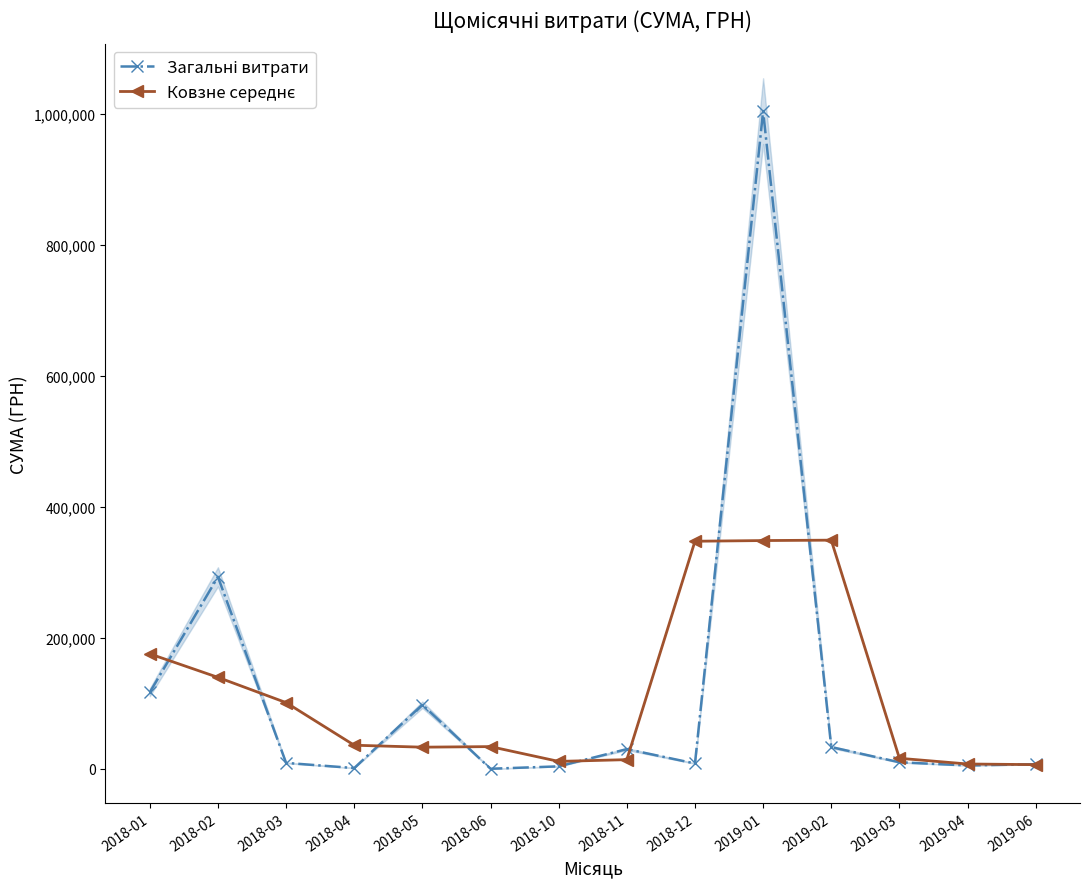

What is the value of the Ковзне середнє point at the 1st from the left?

175496.9